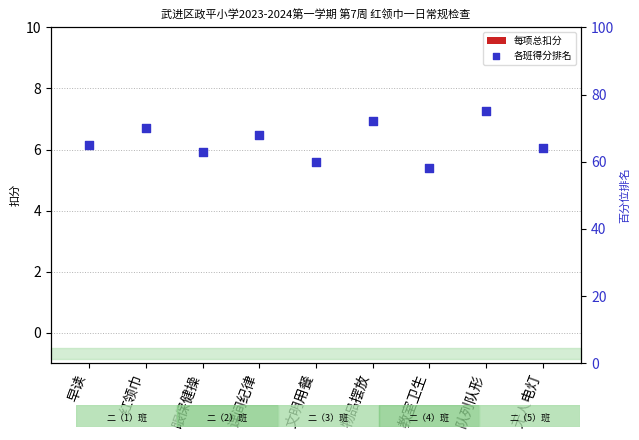

Which series has the largest total across all categories?

各班得分排名